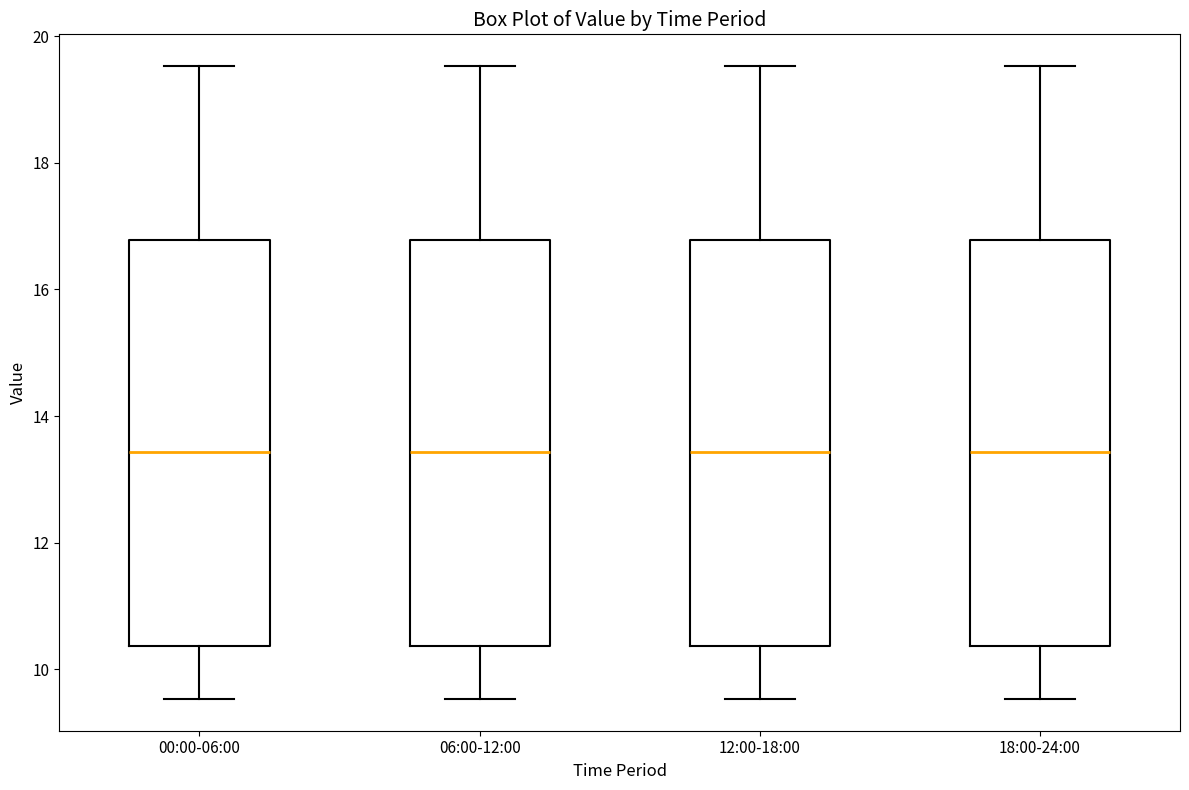

Reading left to right, read every box against the y-axis: the position of its median line, the range the box covers, and the ends of its whiskers. The values are not printed on the chart, so give them approximately, as read against the axis.

00:00-06:00: median 13.4, box 10.4 to 16.8, whiskers 9.6 to 19.6
06:00-12:00: median 13.4, box 10.4 to 16.8, whiskers 9.6 to 19.6
12:00-18:00: median 13.4, box 10.4 to 16.8, whiskers 9.6 to 19.6
18:00-24:00: median 13.4, box 10.4 to 16.8, whiskers 9.6 to 19.6